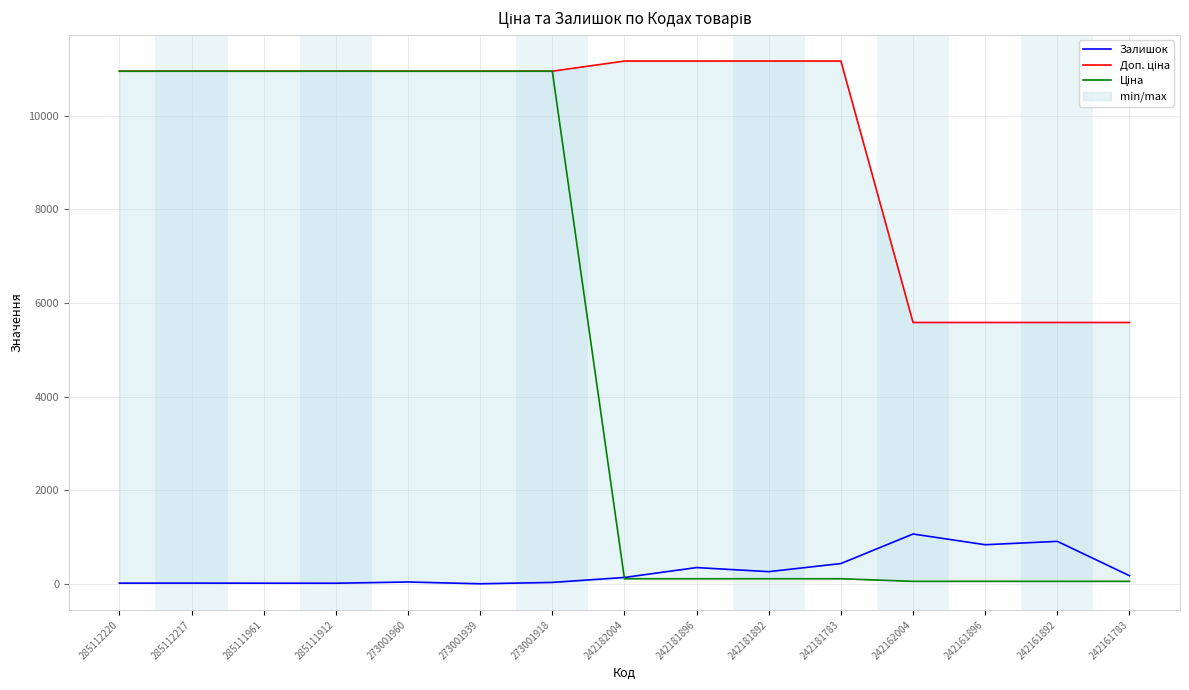

At which label does Доп. ціна reach its peak?

242182004